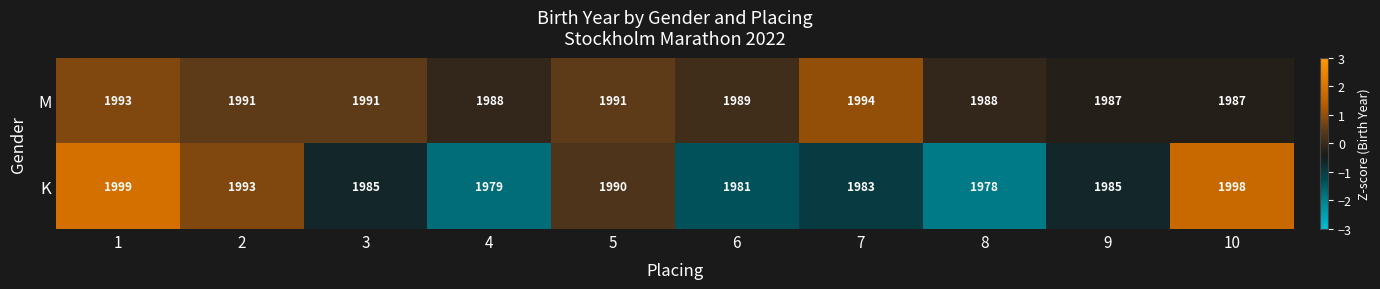

Is it true that K equals 998 at 4?

False